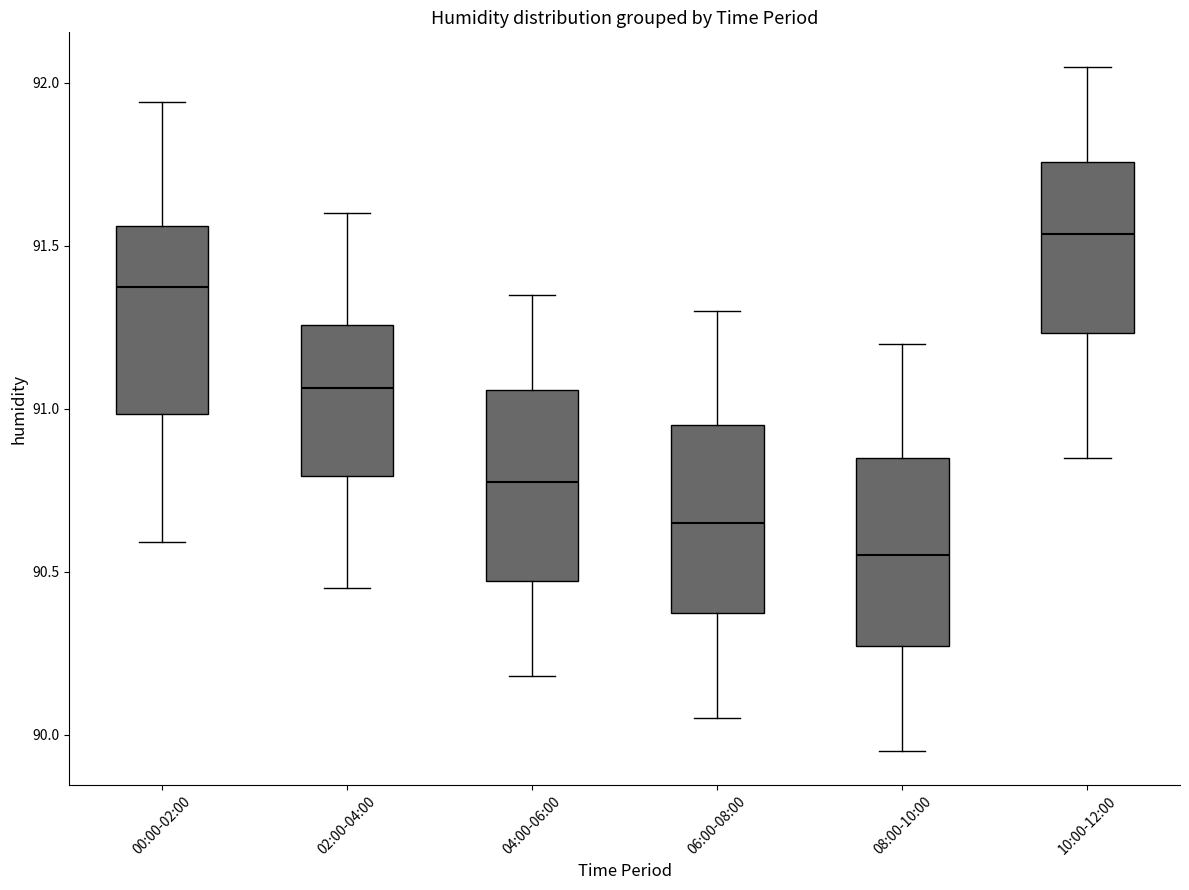

Reading left to right, transcribe this box plot: for each box, give where its median line is, the range the box spans, and where its two whiskers end, as read against the y-axis. The values are not printed on the chart, so give them approximately, as read against the axis.

00:00-02:00: median 91.40, box 91.00 to 91.55, whiskers 90.60 to 91.95
02:00-04:00: median 91.05, box 90.80 to 91.25, whiskers 90.45 to 91.60
04:00-06:00: median 90.80, box 90.45 to 91.05, whiskers 90.20 to 91.35
06:00-08:00: median 90.65, box 90.35 to 90.95, whiskers 90.05 to 91.30
08:00-10:00: median 90.55, box 90.25 to 90.85, whiskers 89.95 to 91.20
10:00-12:00: median 91.55, box 91.25 to 91.75, whiskers 90.85 to 92.05